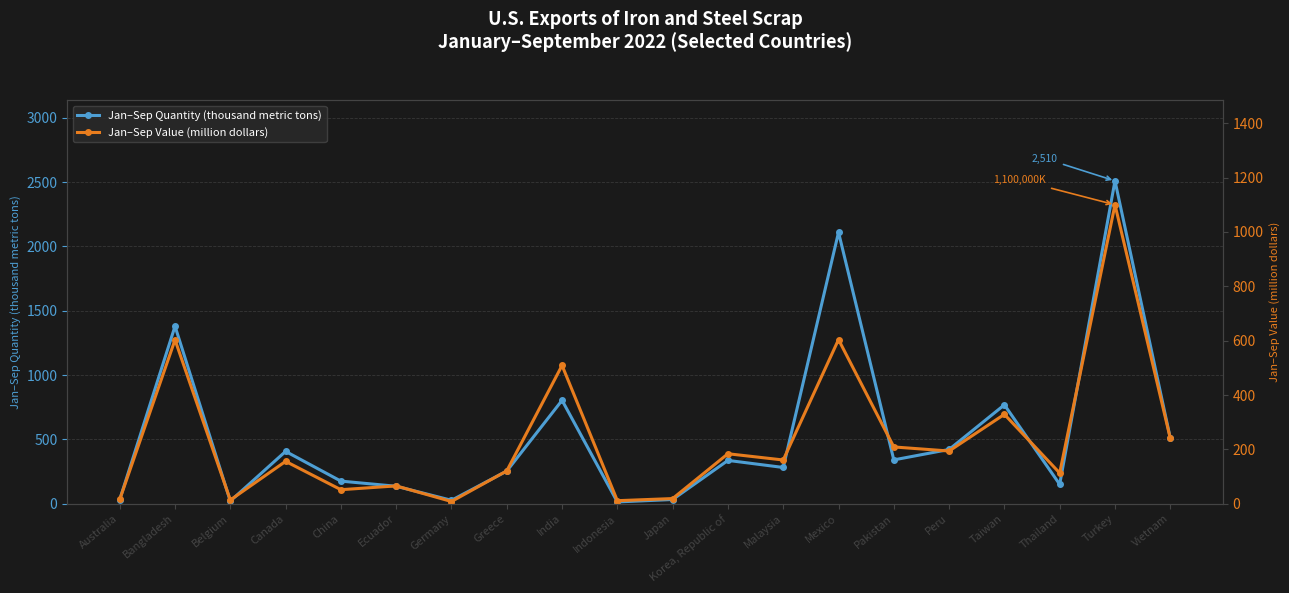

What is the label of the 11th point from the right?

Indonesia